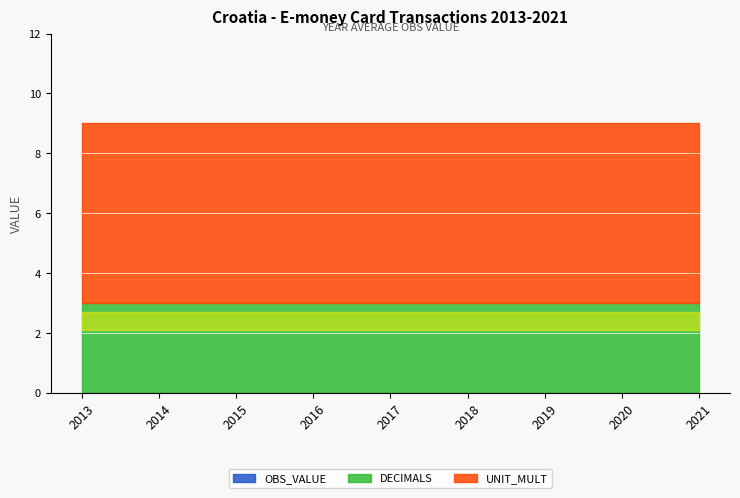

Reading left to right, list all the values displayed in this chart.

OBS_VALUE: 0	0	0	0	0	0	0	0	0
DECIMALS: 3	3	3	3	3	3	3	3	3
UNIT_MULT: 6	6	6	6	6	6	6	6	6